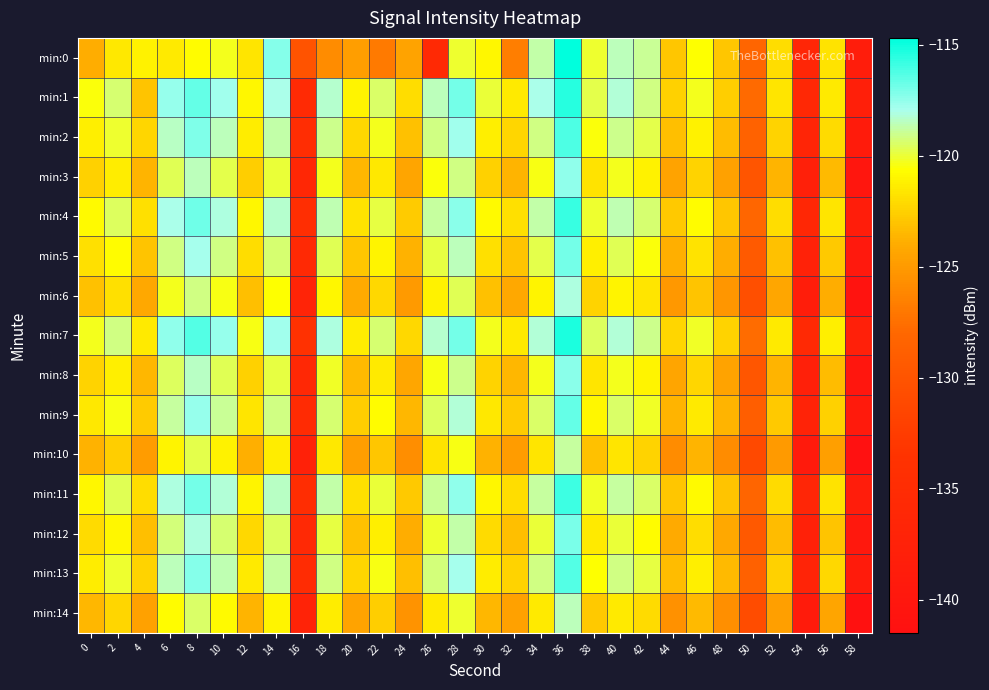

What is the total value across all series at 30?

-1826.3